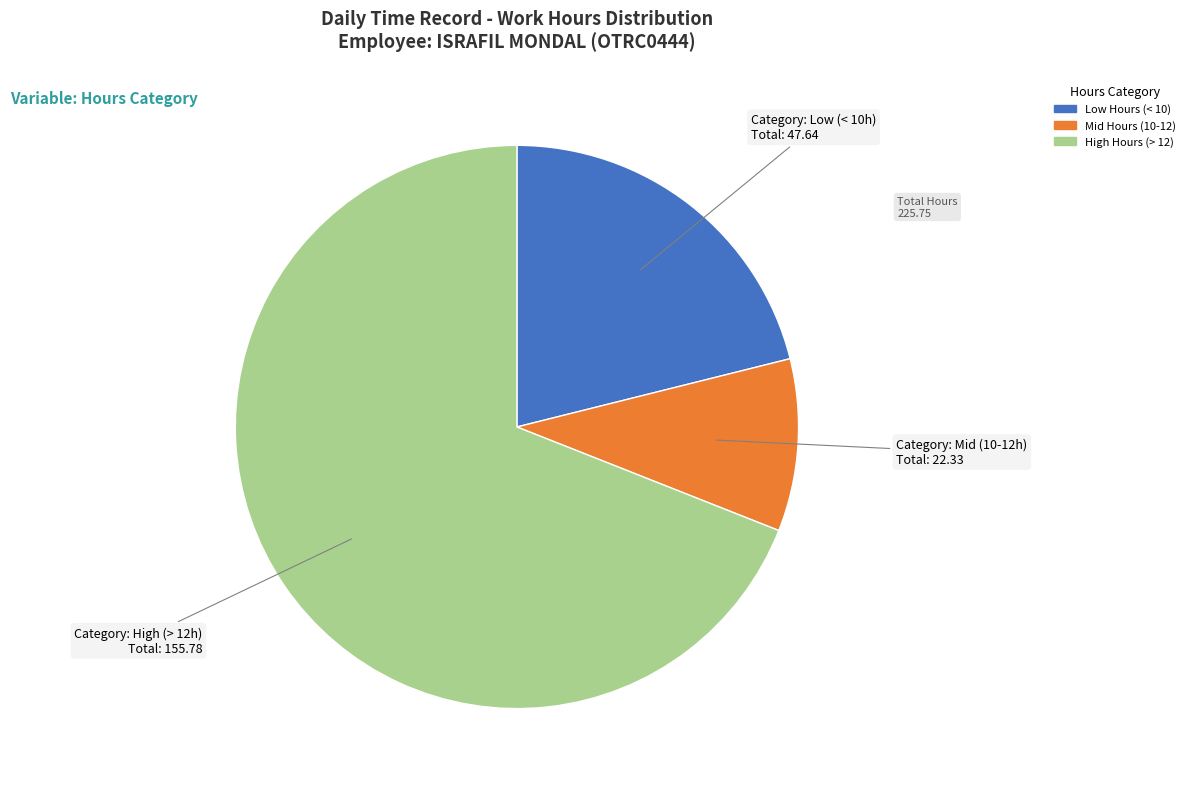

Rank the categories by value from lowest to highest.

Mid Hours (10-12), Low Hours (< 10), High Hours (> 12)